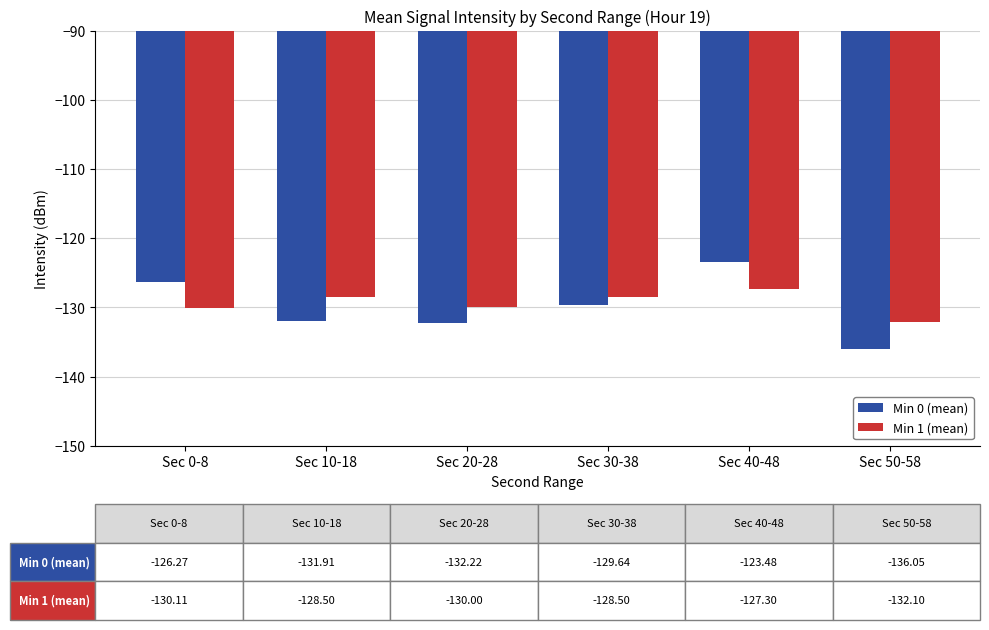

Rank the series at Sec 40-48 from highest to lowest value.

Min 0 (mean), Min 1 (mean)